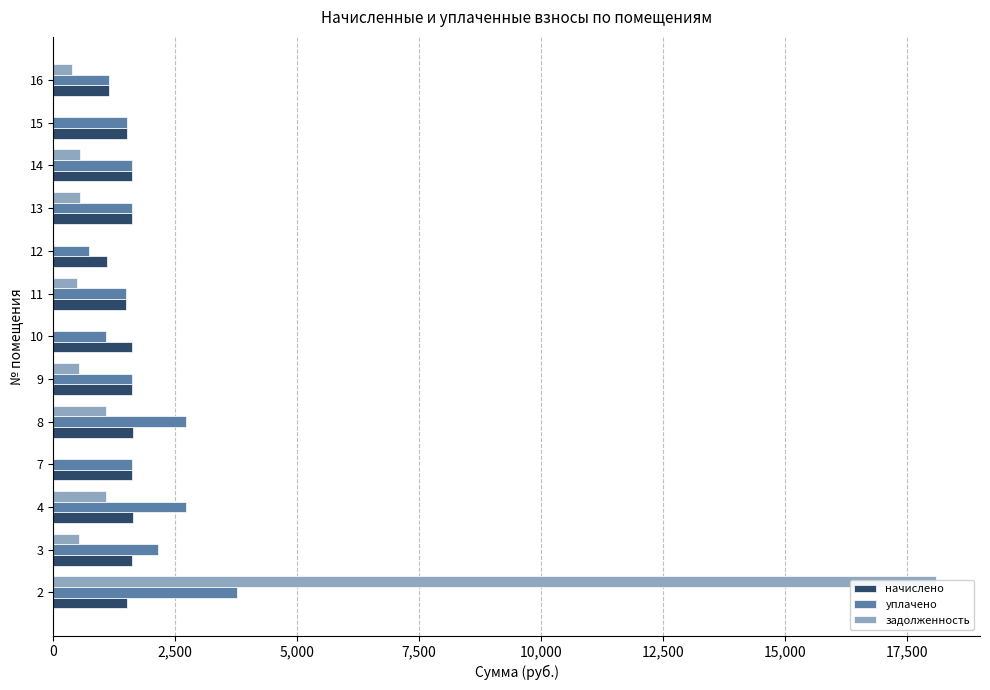

Which series has the largest range (max minus min)?

задолженность